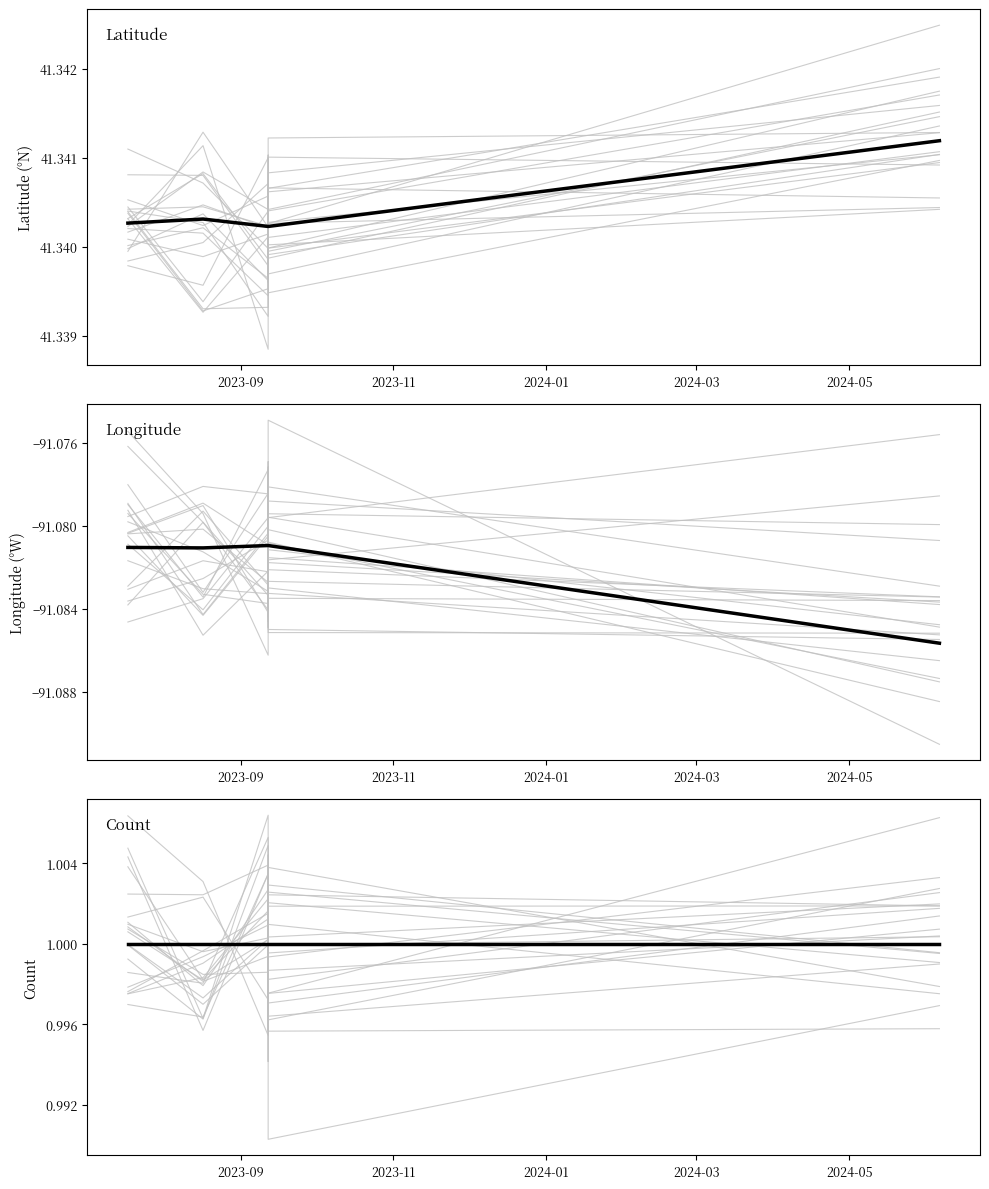

The value of Latitude at 2024-05 is 54.3. True or false?

False